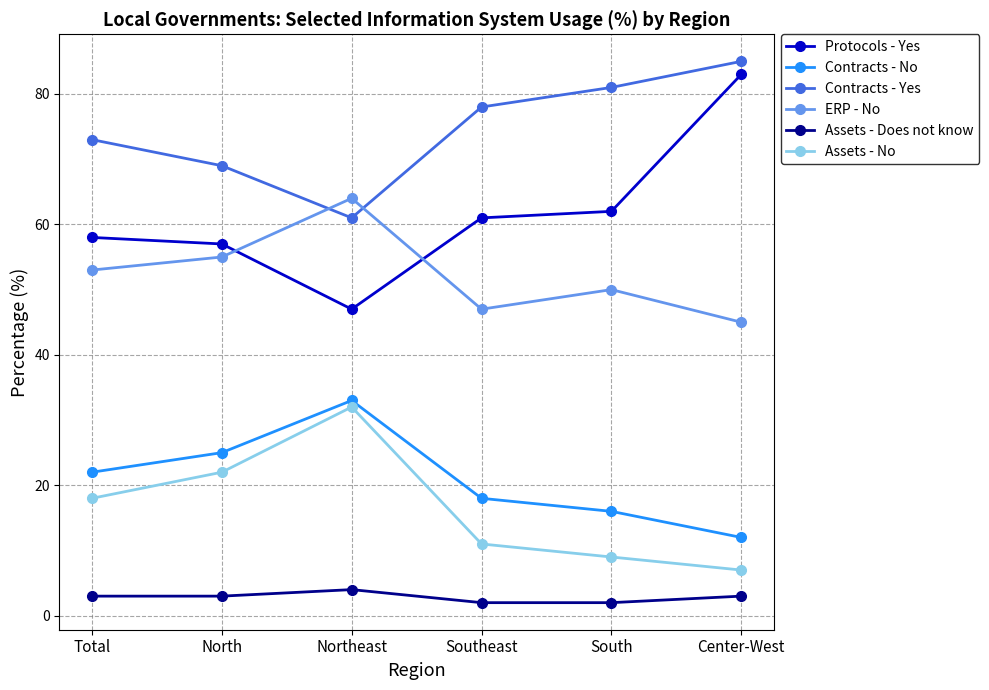

What is the difference between the maximum and minimum values in the Assets - Does not know series?

2